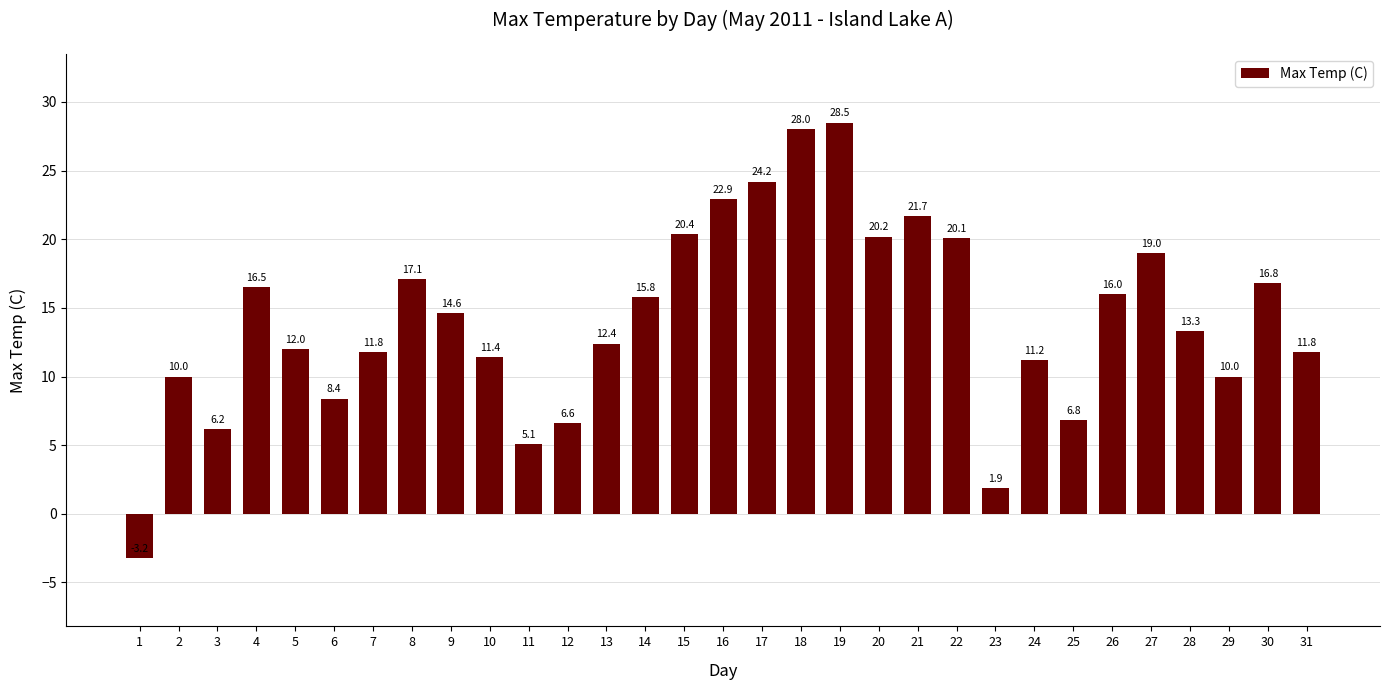

Count the number of data series in this chart.

1